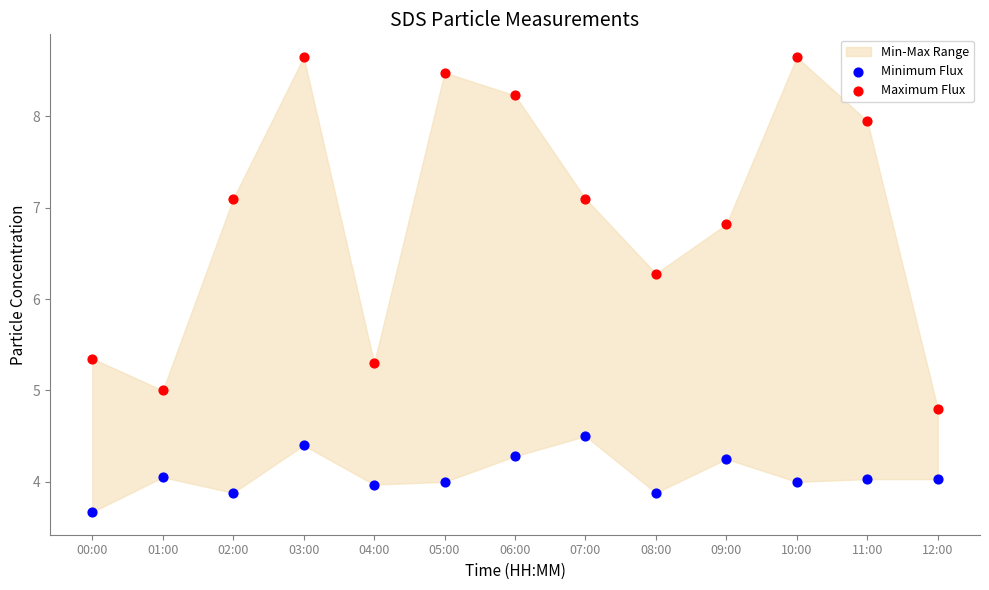

Which series has the widest spread of Y values?

Maximum Flux